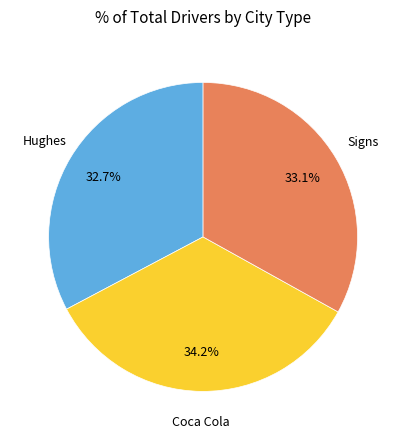

Is there a majority slice in this chart?

No